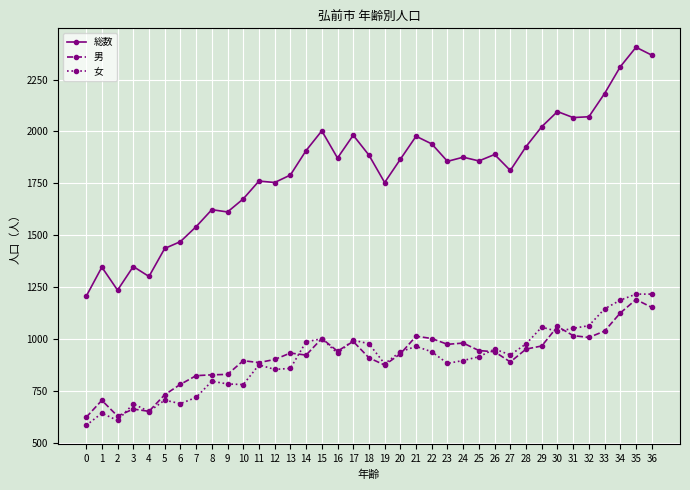

At how many categories does at least one series exceed 2384?

1